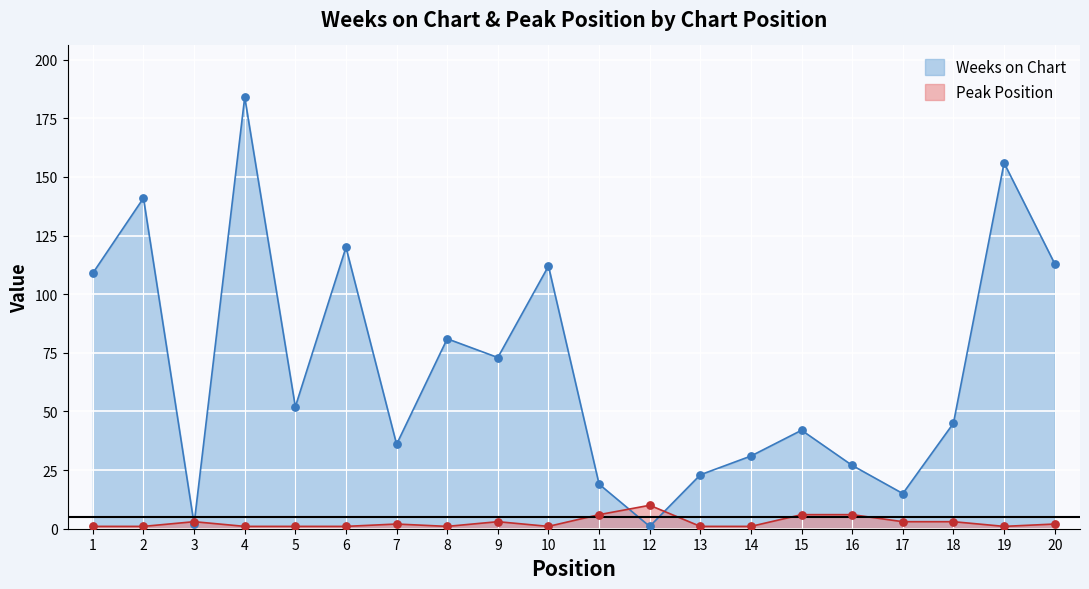

What is the total value across all series at 19?

157